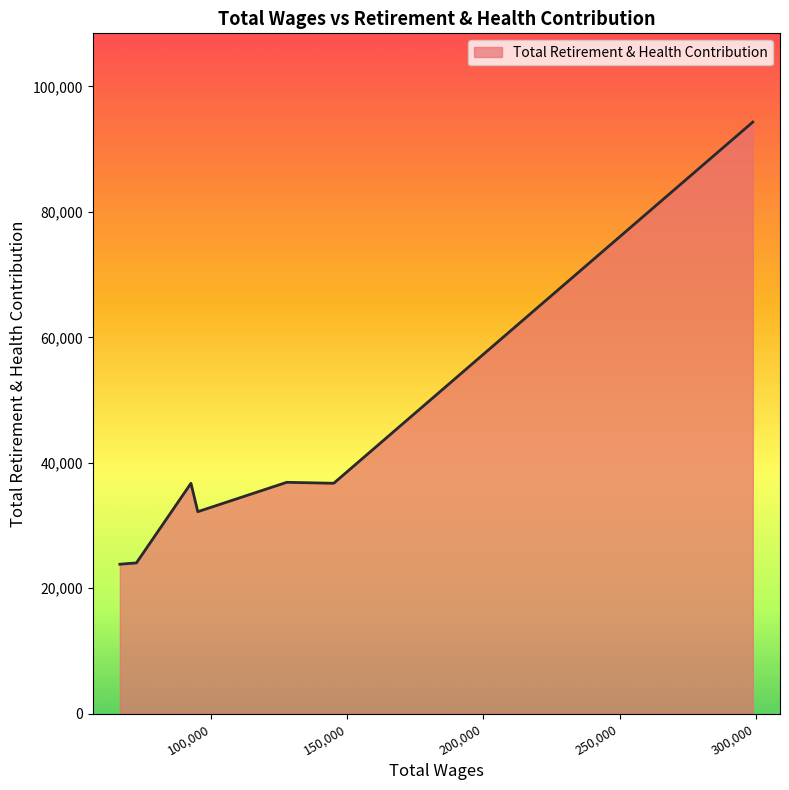

Does the chart display data point markers on the line(s)?

No